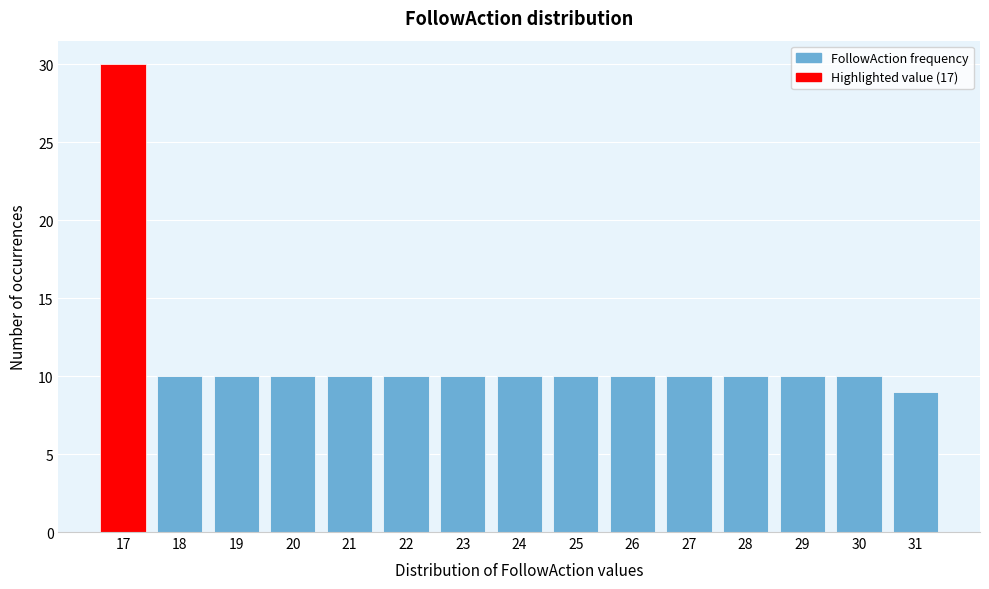

Reading left to right, what are all the values shown in this chart?

30	10	10	10	10	10	10	10	10	10	10	10	10	10	9